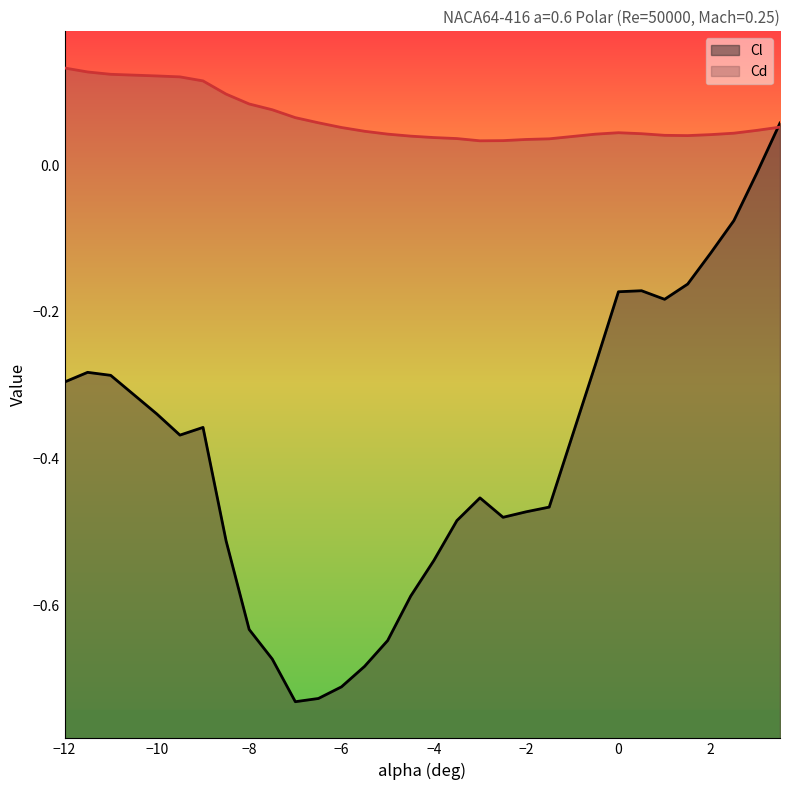

Between which two adjacent categories do Cd and Cl first intersect?

3 and 3.5